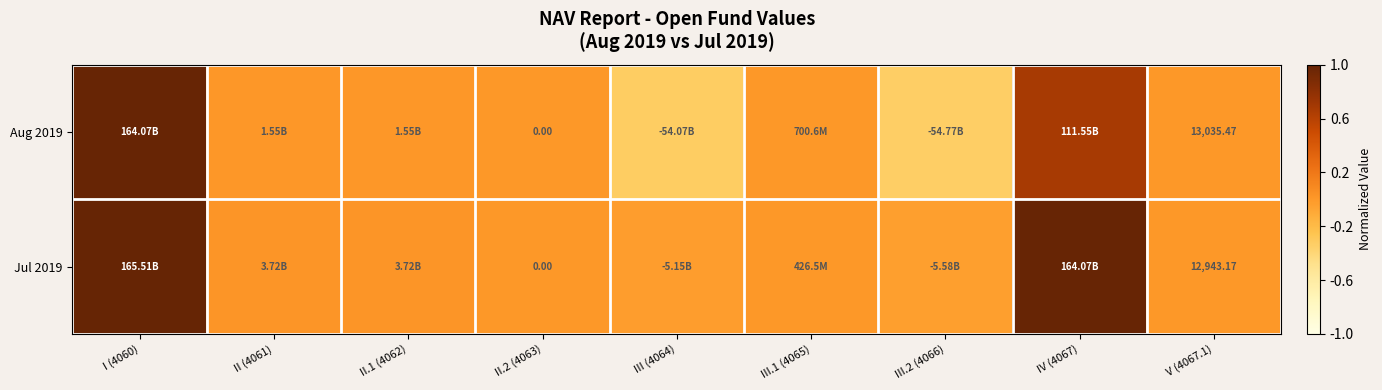

Rank the categories by Aug 2019 value from highest to lowest.

I (4060), IV (4067), II (4061), II.1 (4062), III.1 (4065), V (4067.1), II.2 (4063), III (4064), III.2 (4066)